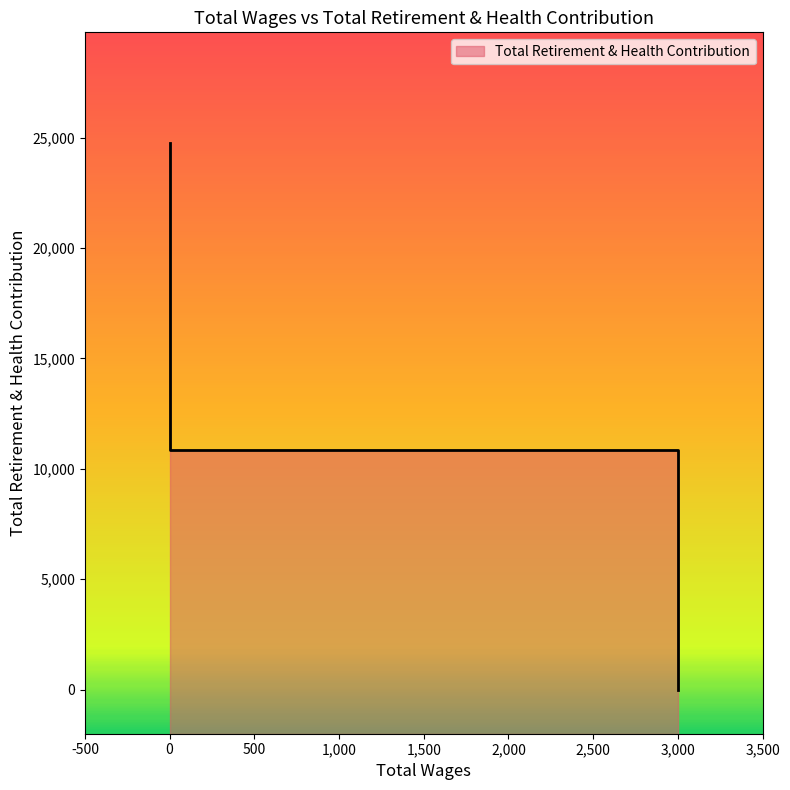

How many lines are shown in the chart?

1